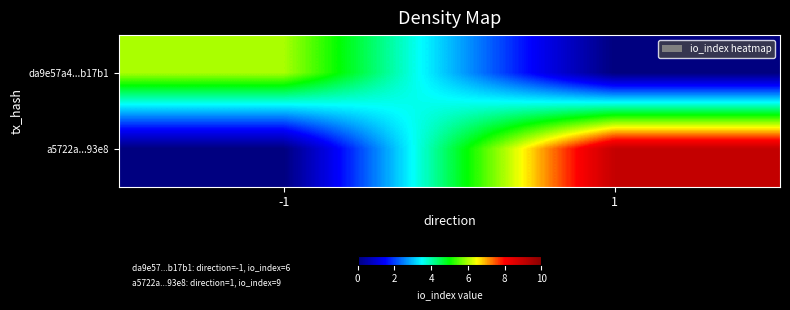

Reading left to right, transcribe all the data shown in this chart.

da9e57a4...b17b1: -1=6	1=0
a5722a...93e8: -1=0	1=9